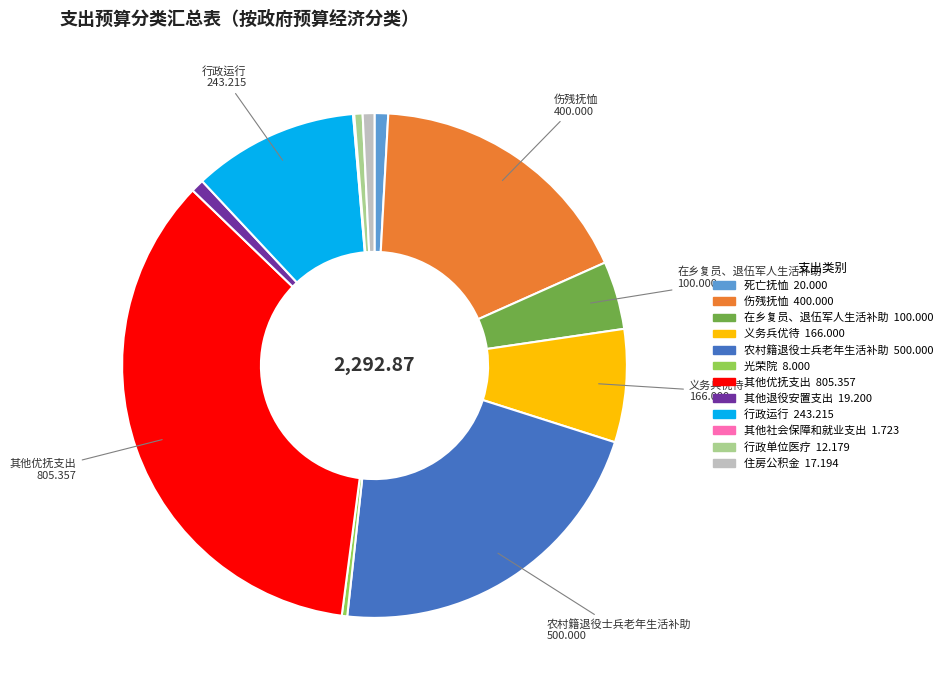

Which has a higher value, 在乡复员、退伍军人生活补助 or 其他退役安置支出?

在乡复员、退伍军人生活补助